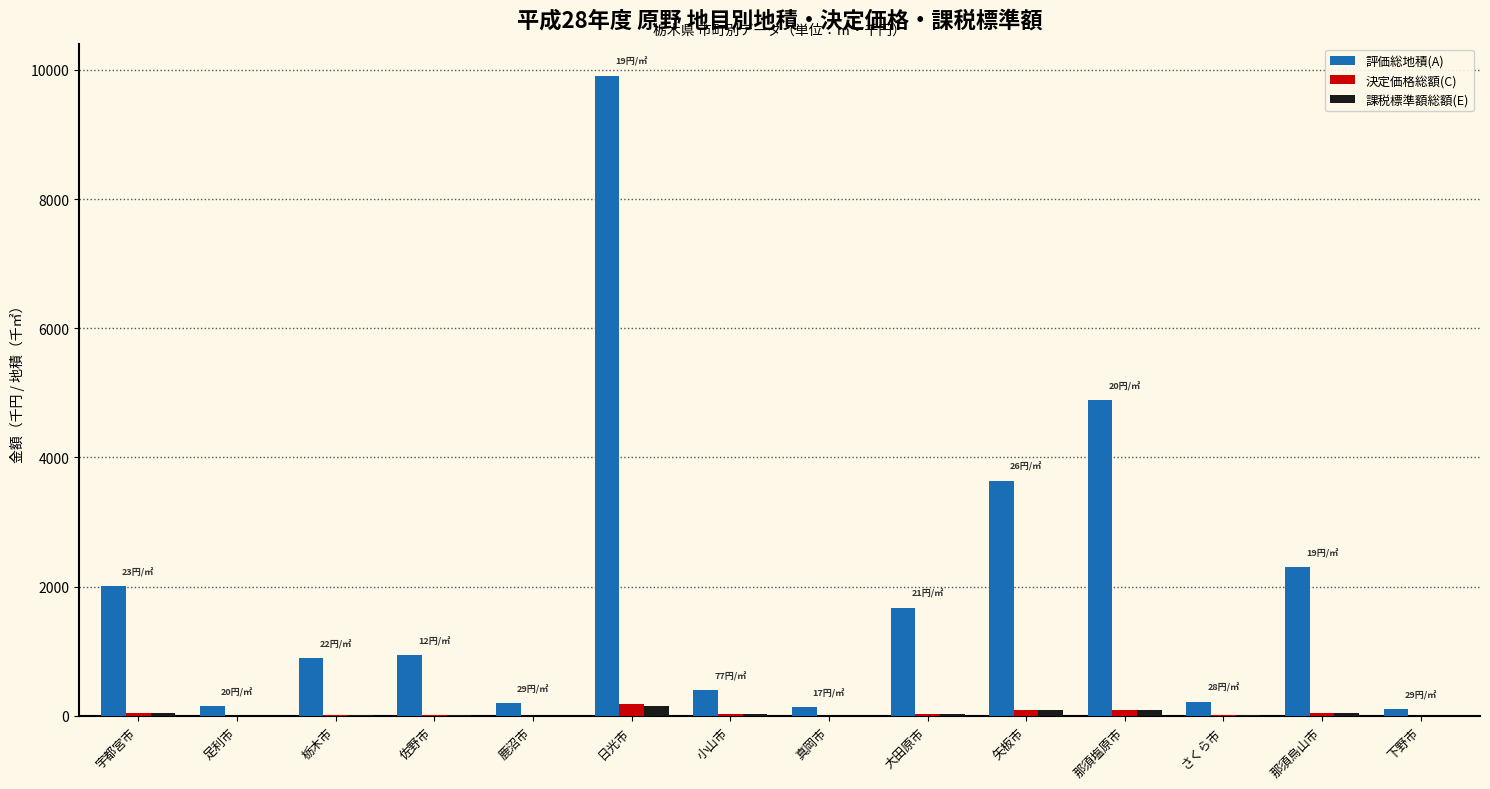

The 評価総地積(A) series shows 4888.1 at 那須塩原市. True or false?

True